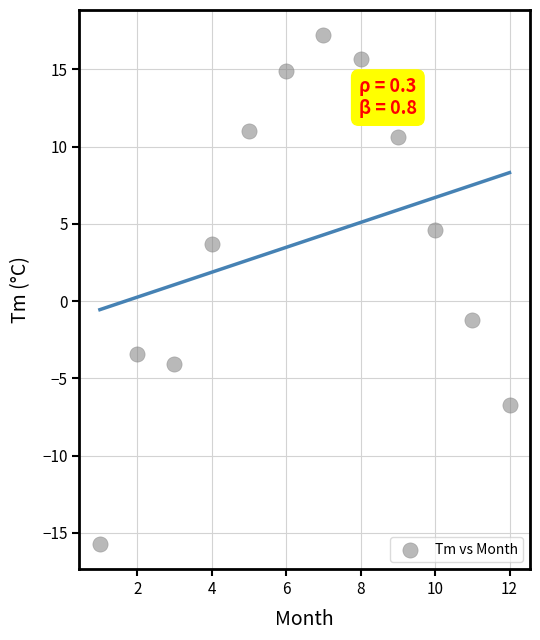

What is the average X value?

6.5